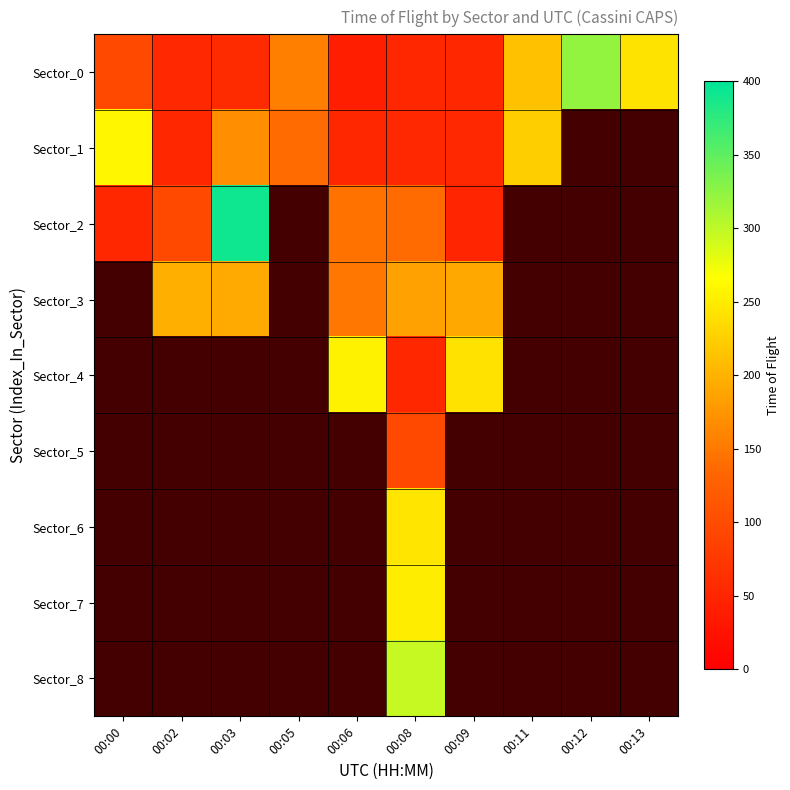

How many distinct data groups are displayed?

9